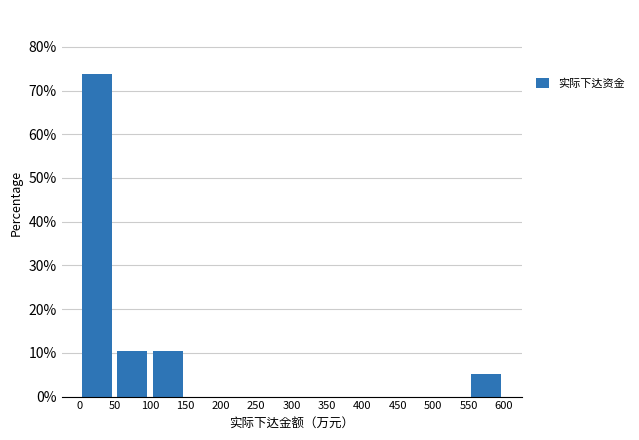

Reading left to right, transcribe this chart: for each bar, give the range it covers on the x-axis and its height. The values are not printed on the chart, so give them approximately, as read against the axis.

0 to 50: 74
50 to 100: 11
100 to 150: 11
150 to 200: 0
200 to 250: 0
250 to 300: 0
300 to 350: 0
350 to 400: 0
400 to 450: 0
450 to 500: 0
500 to 550: 0
550 to 600: 5